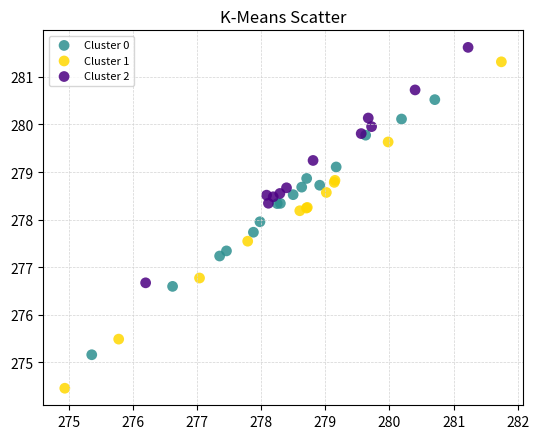

Which series reaches the minimum Y coordinate?

Cluster 1